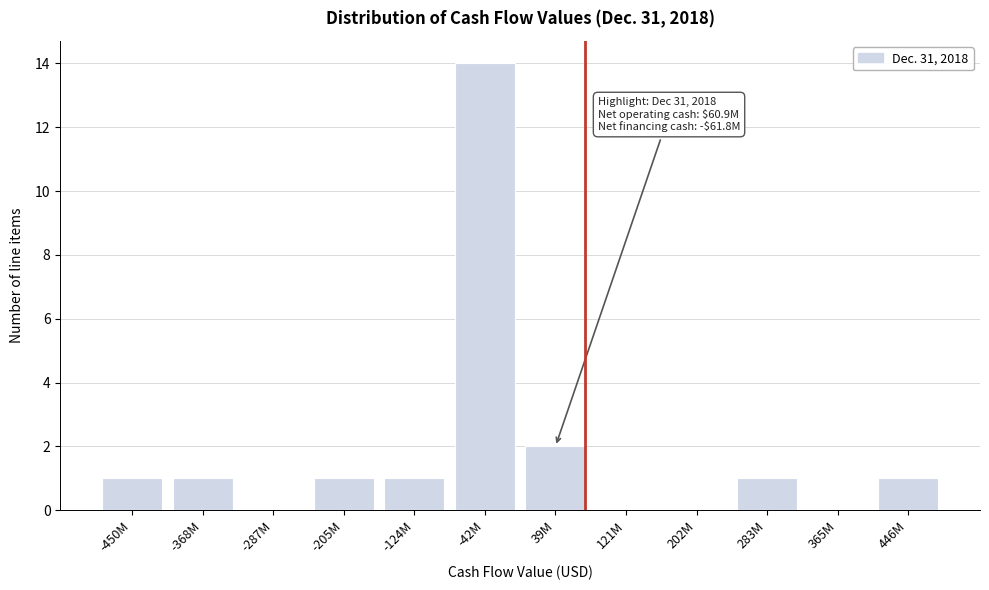

Reading right to left, extract all data points from this chart.

446M=1	365M=0	283M=1	202M=0	121M=0	39M=2	-42M=14	-124M=1	-205M=1	-287M=0	-368M=1	-450M=1